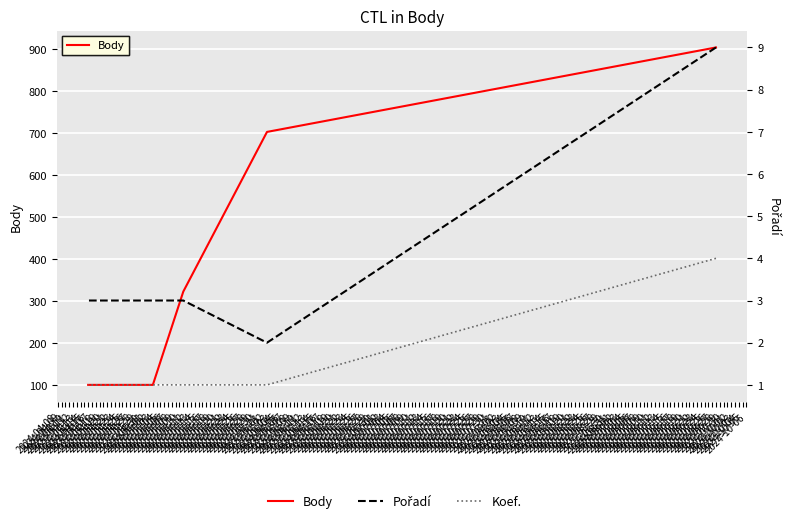

True or false: Pořadí has more than 2 interior local peaks.

False